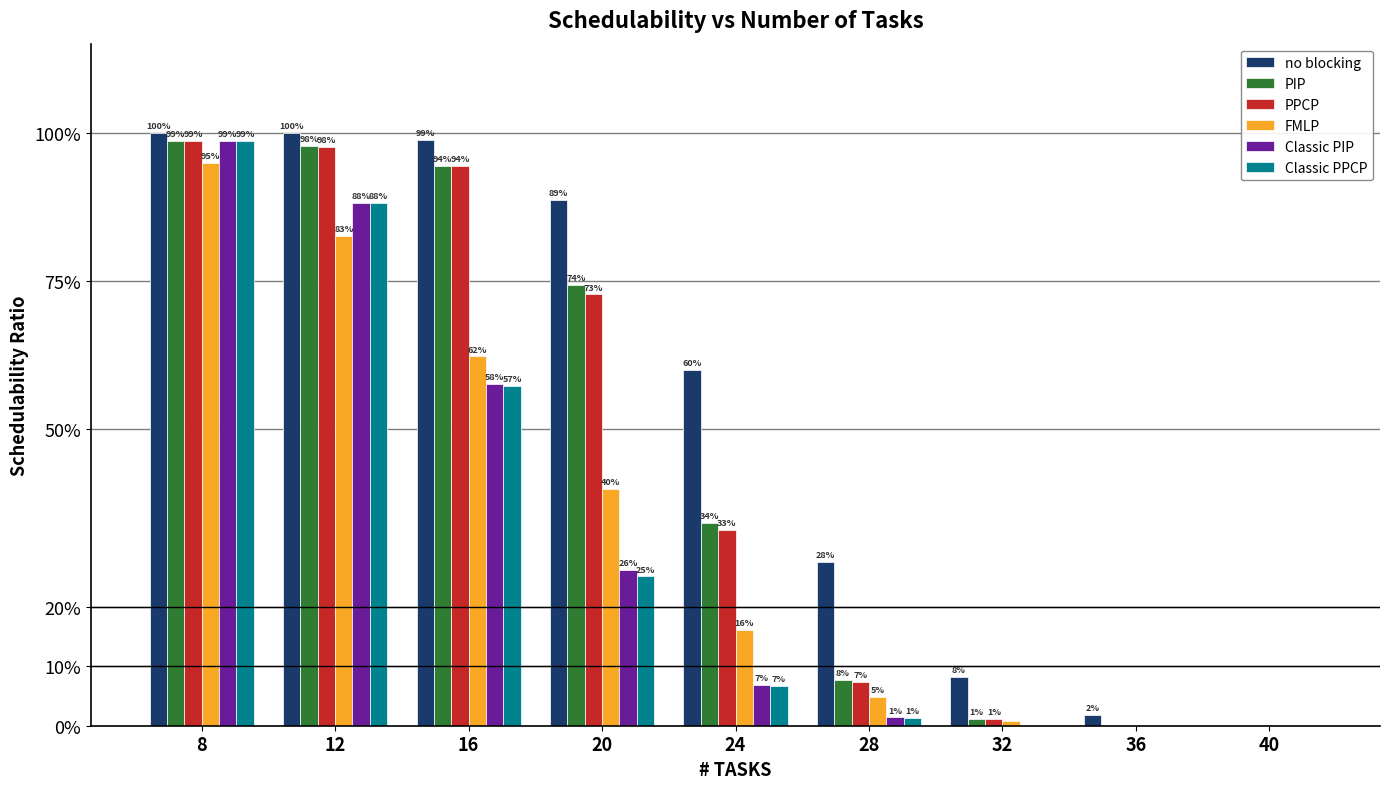

Are the bars horizontal?

No